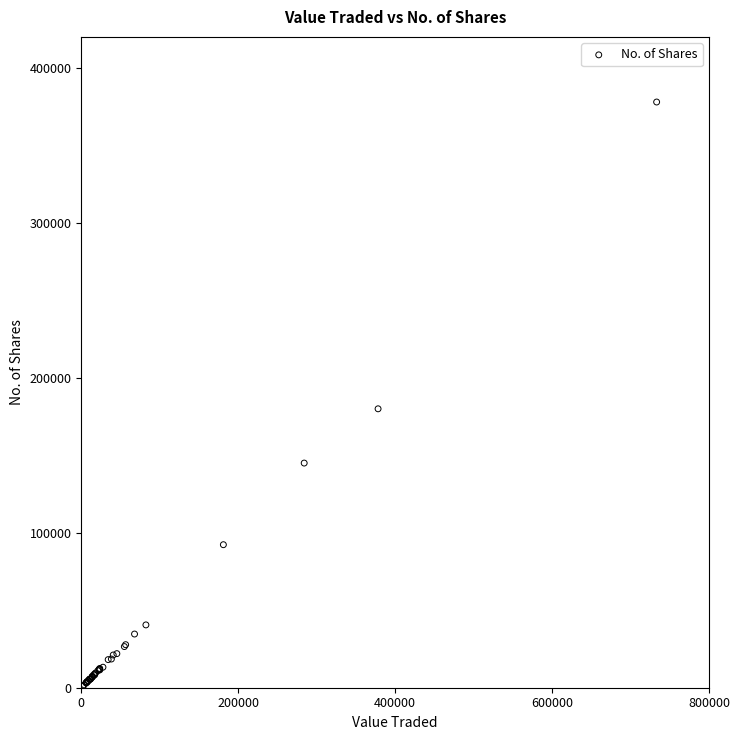

What Y value in the scatter plot is closest to 189384?

179994